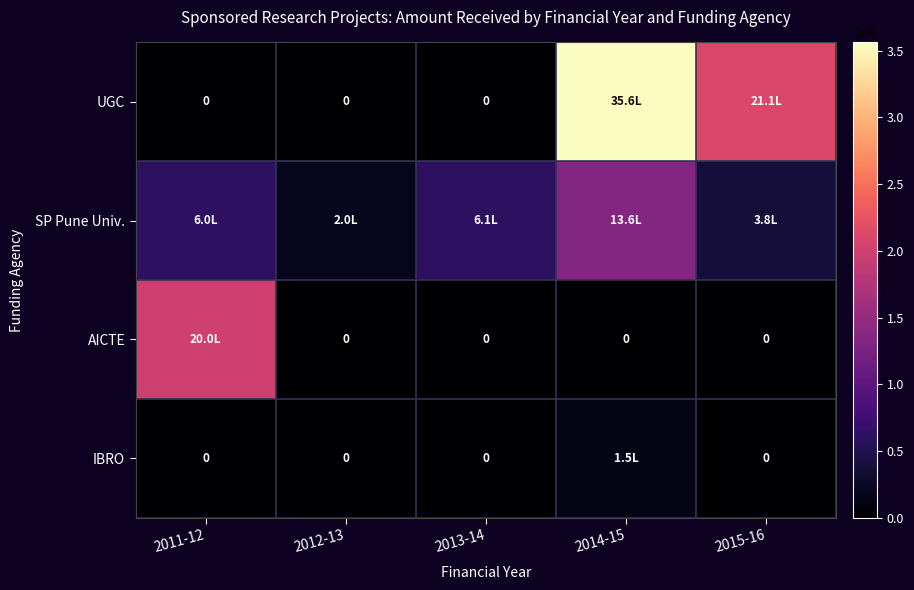

List the series in order of their overall mean, lowest first.

IBRO, AICTE, SP Pune Univ., UGC